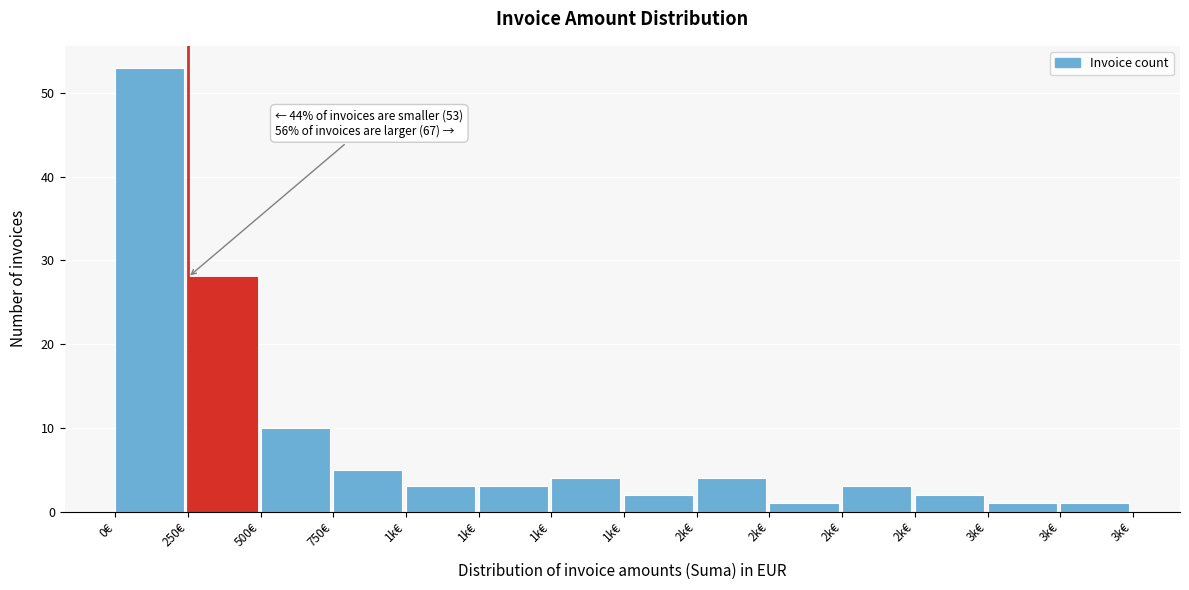

How many data points does each series have?

14